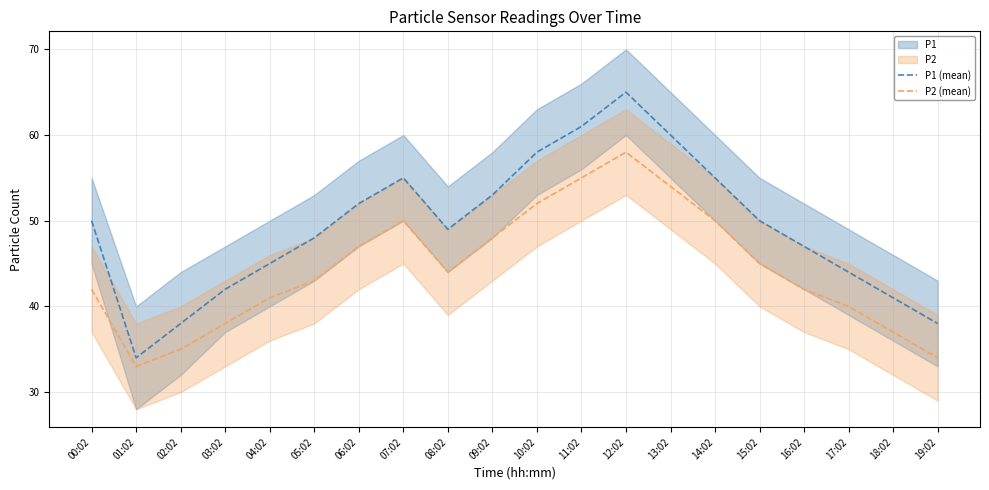

What is the spread (max minus min) of values at 02:02?

3